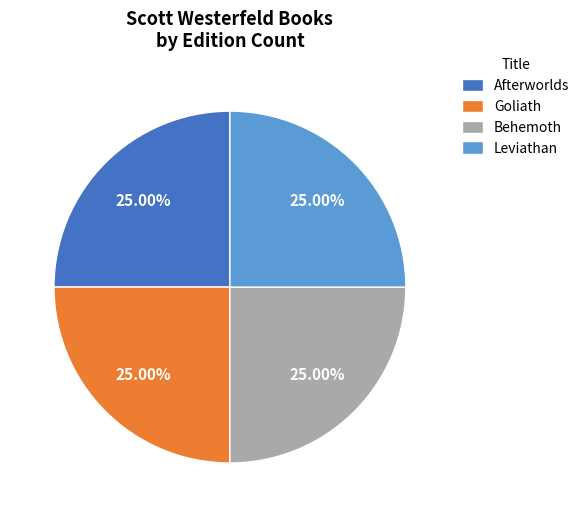

Approximately how many times larger is the value at Afterworlds compared to Behemoth?

1.0